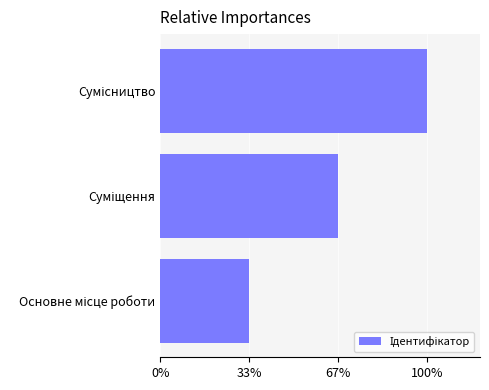

Does the chart contain any negative values?

No